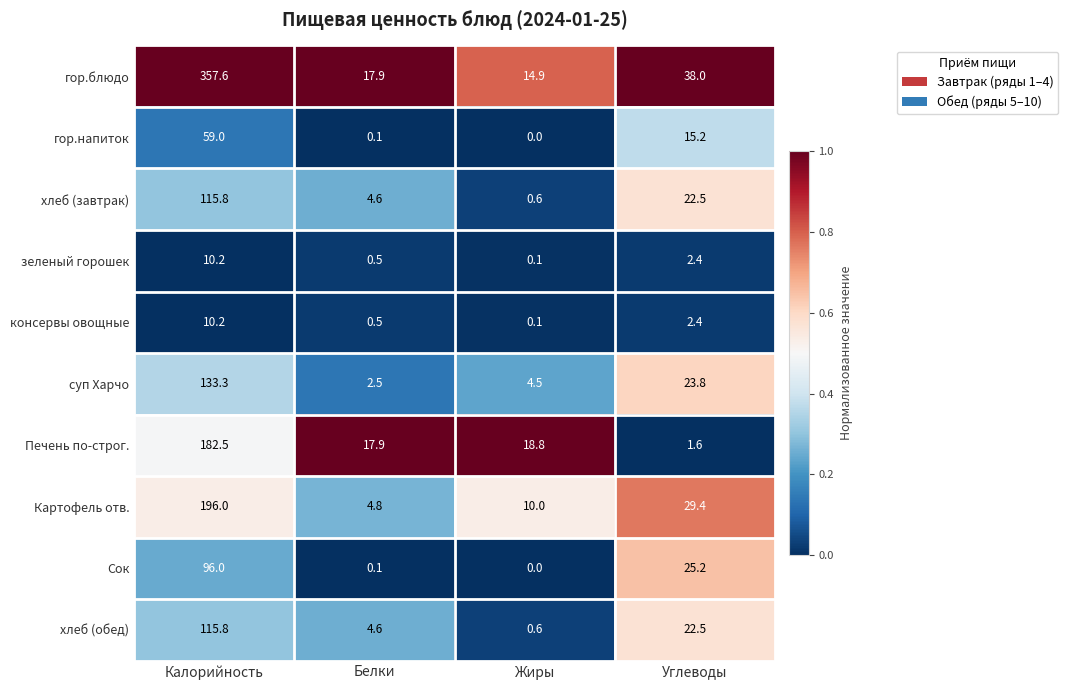

At which label is консервы овощные closest to 5?

Углеводы